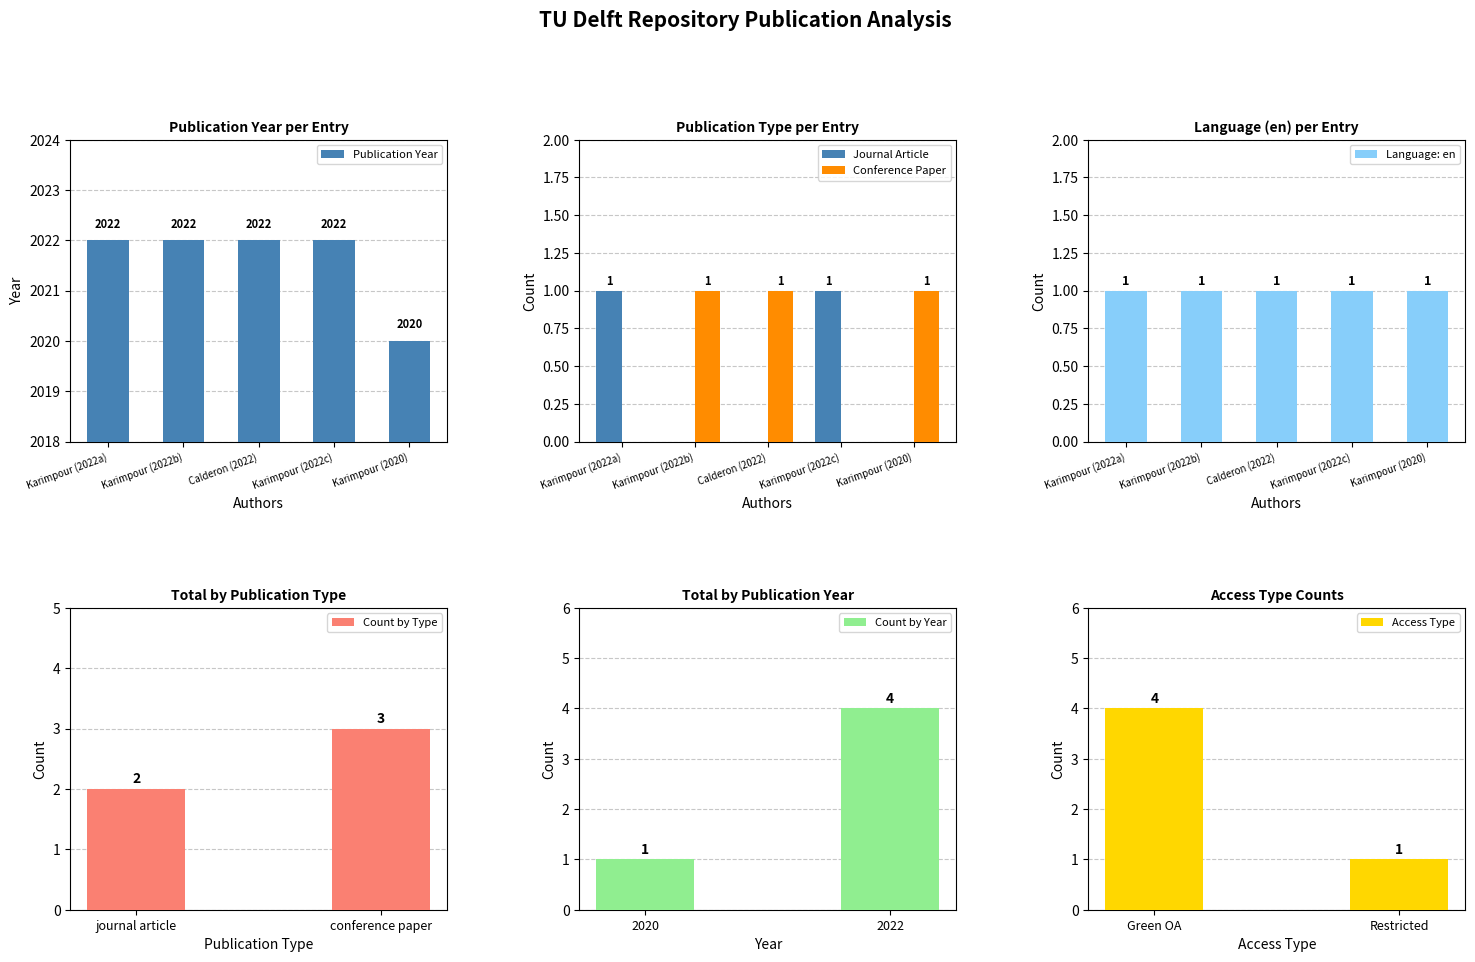

What value does the Publication Year series have at Karimpour (2022a)?

2022